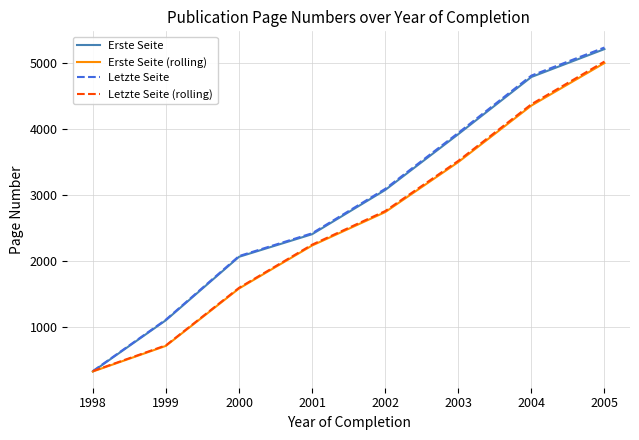

Reading left to right, list all the values displayed in this chart.

Erste Seite: 1998=325.2	1999=1103.7	2000=2065.3	2001=2408.3	2002=3078.8	2003=3925.5	2004=4793.1	2005=5216.6
Erste Seite (rolling): 1998=325.2	1999=714.5	2000=1584.5	2001=2236.8	2002=2743.5	2003=3502.1	2004=4359.3	2005=5004.9
Letzte Seite: 1998=332.0	1999=1113.0	2000=2076.9	2001=2422.4	2002=3095.9	2003=3945.0	2004=4814.4	2005=5240.4
Letzte Seite (rolling): 1998=332.0	1999=722.5	2000=1594.9	2001=2249.6	2002=2759.1	2003=3520.5	2004=4379.7	2005=5027.4